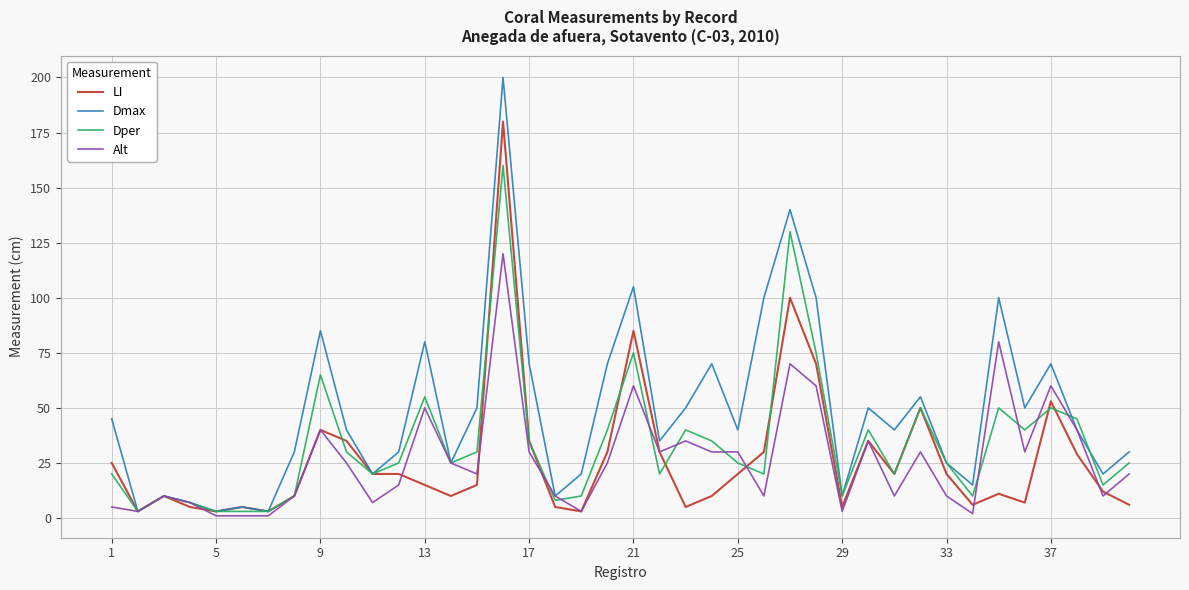

True or false: Dper has more than 1 interior local peaks.

True